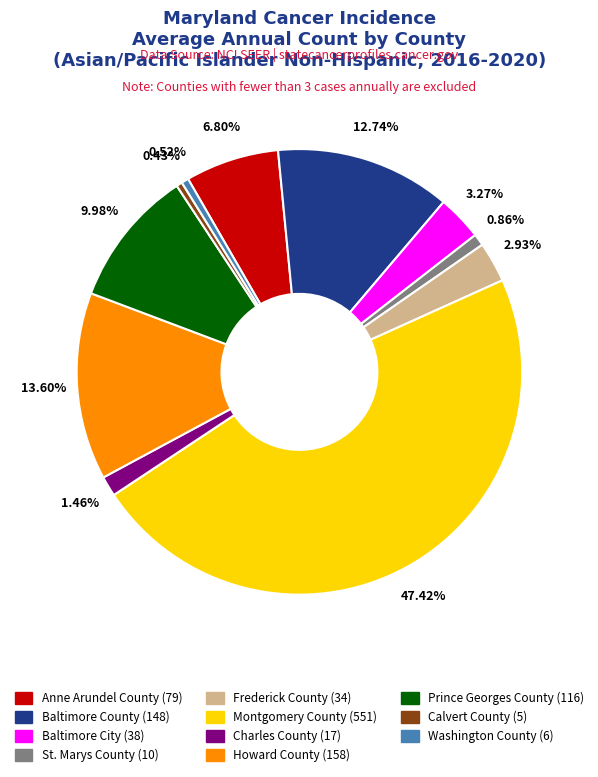

How many segments does this pie chart have?

11